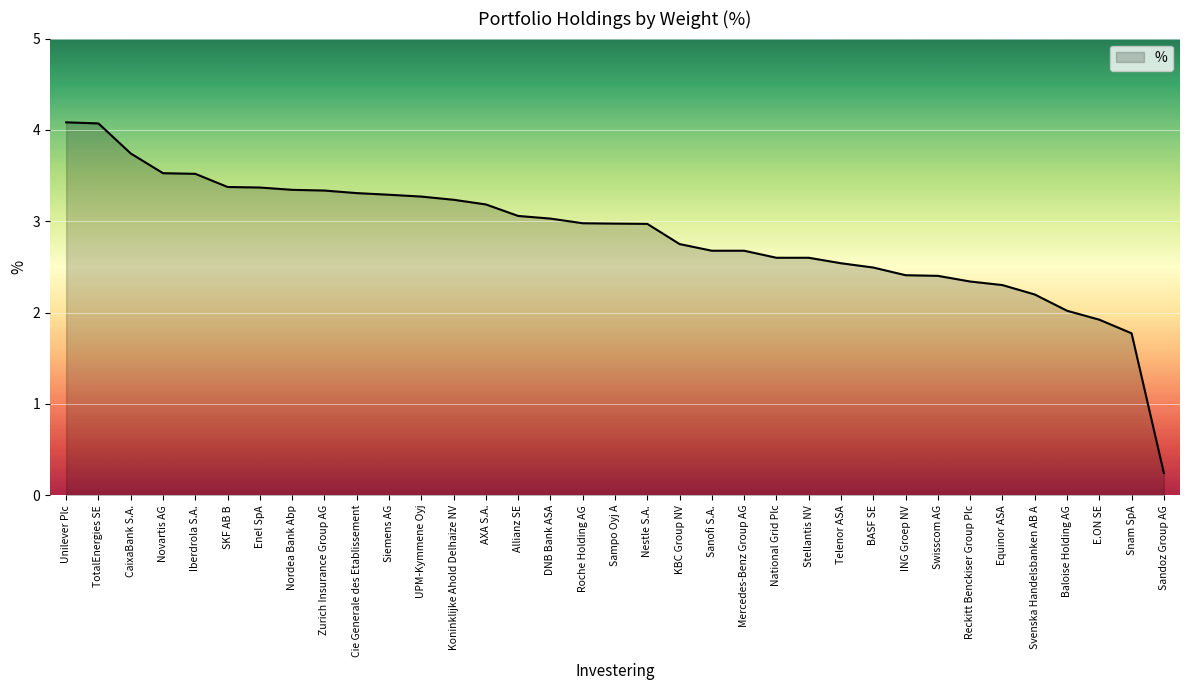

What is the difference between the second highest and minimum values?

3.8